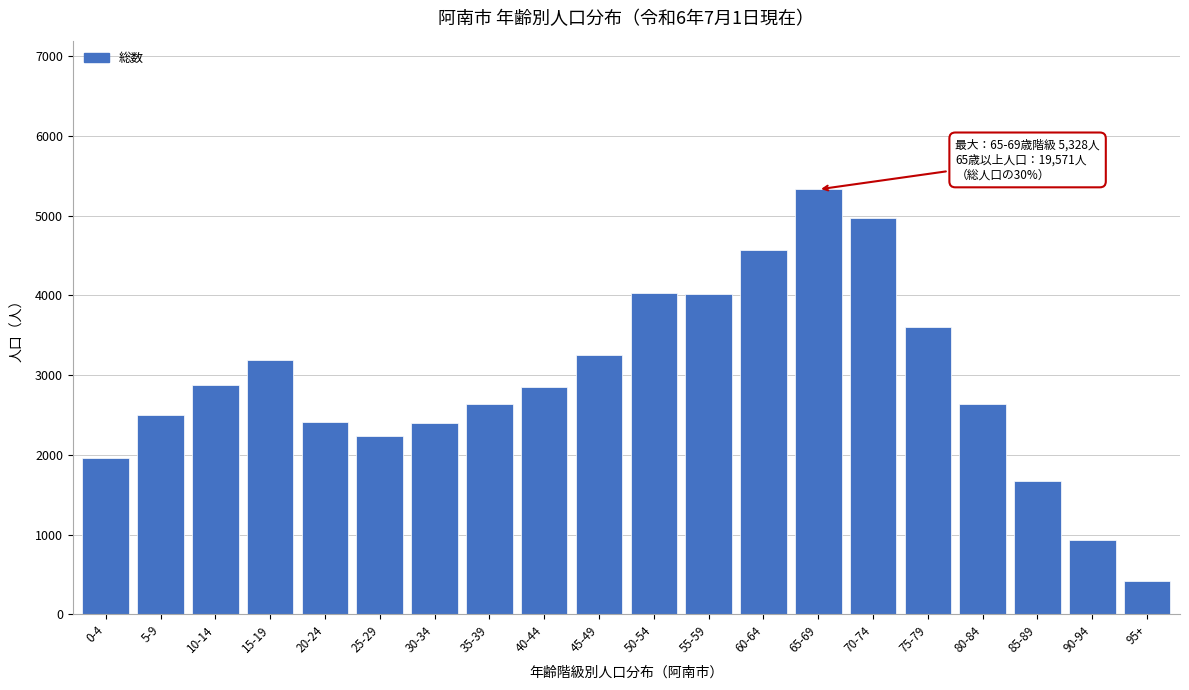

Is it true that the value at 65-69 is 2813?

False